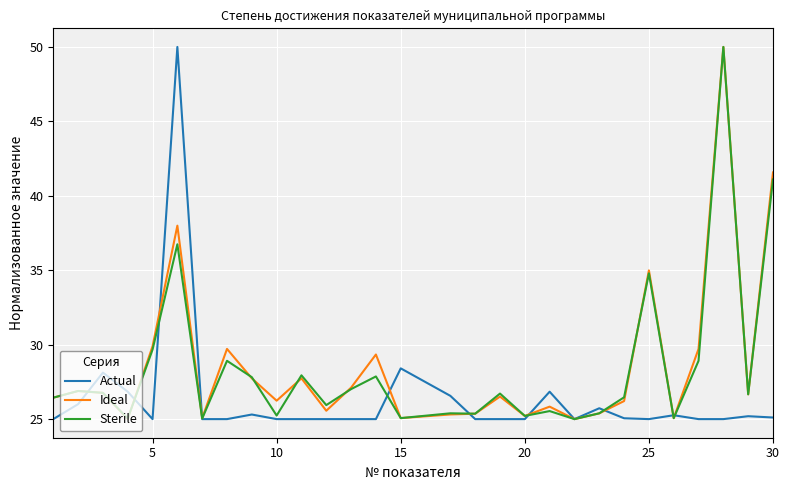

What is the minimum value for Ideal?

25.0